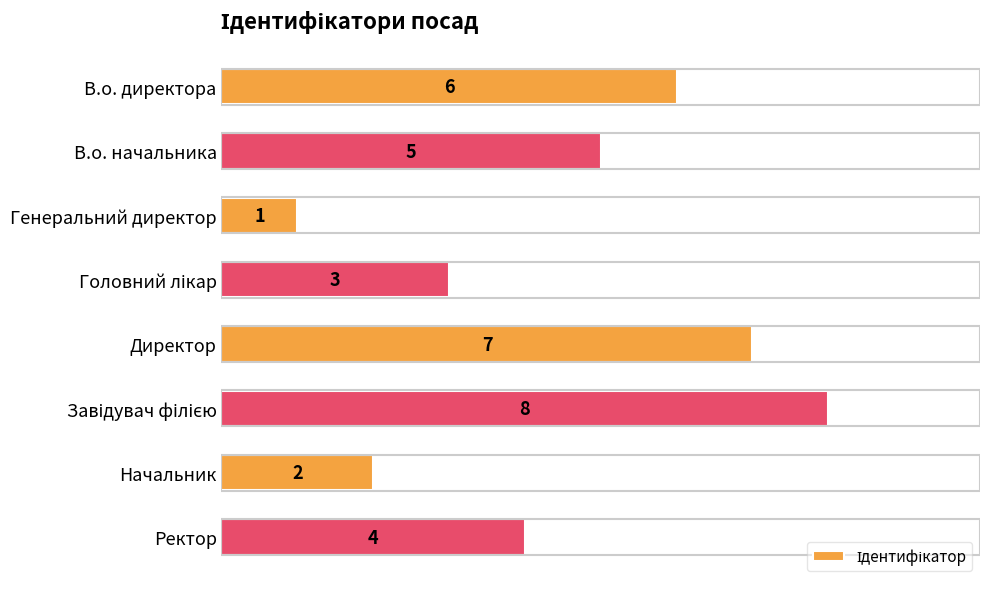

What is the change in value from В.о. начальника to Генеральний директор?

-4